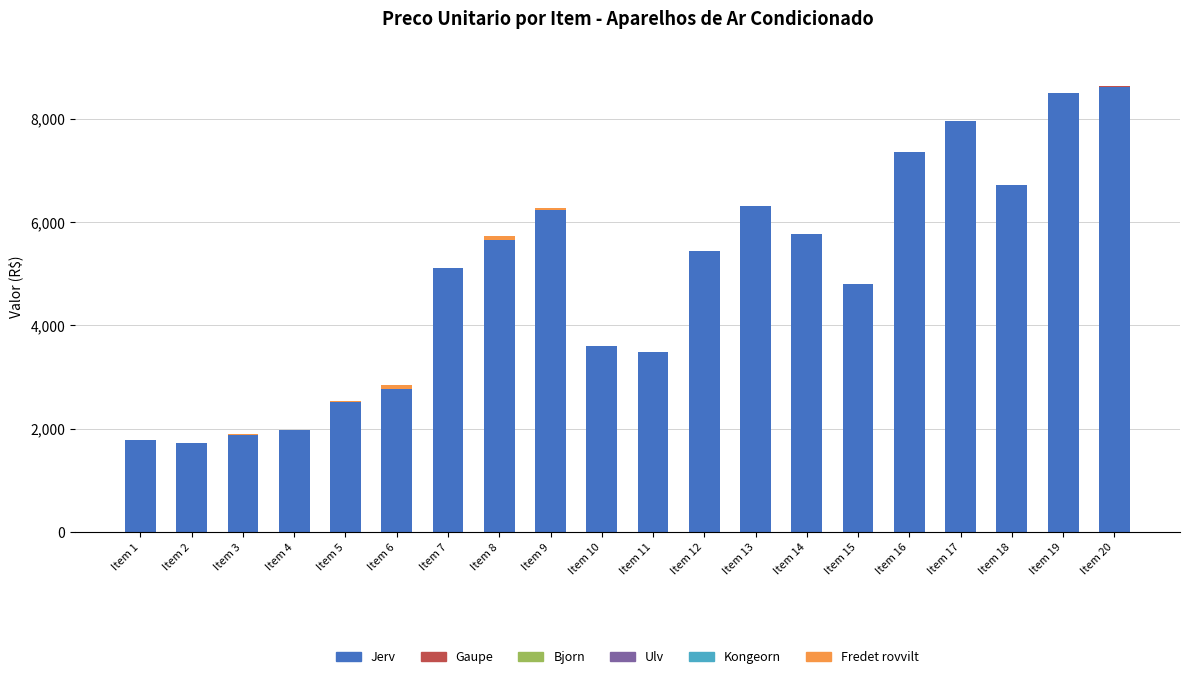

The value of Jerv at Item 16 is 3224.3. True or false?

False